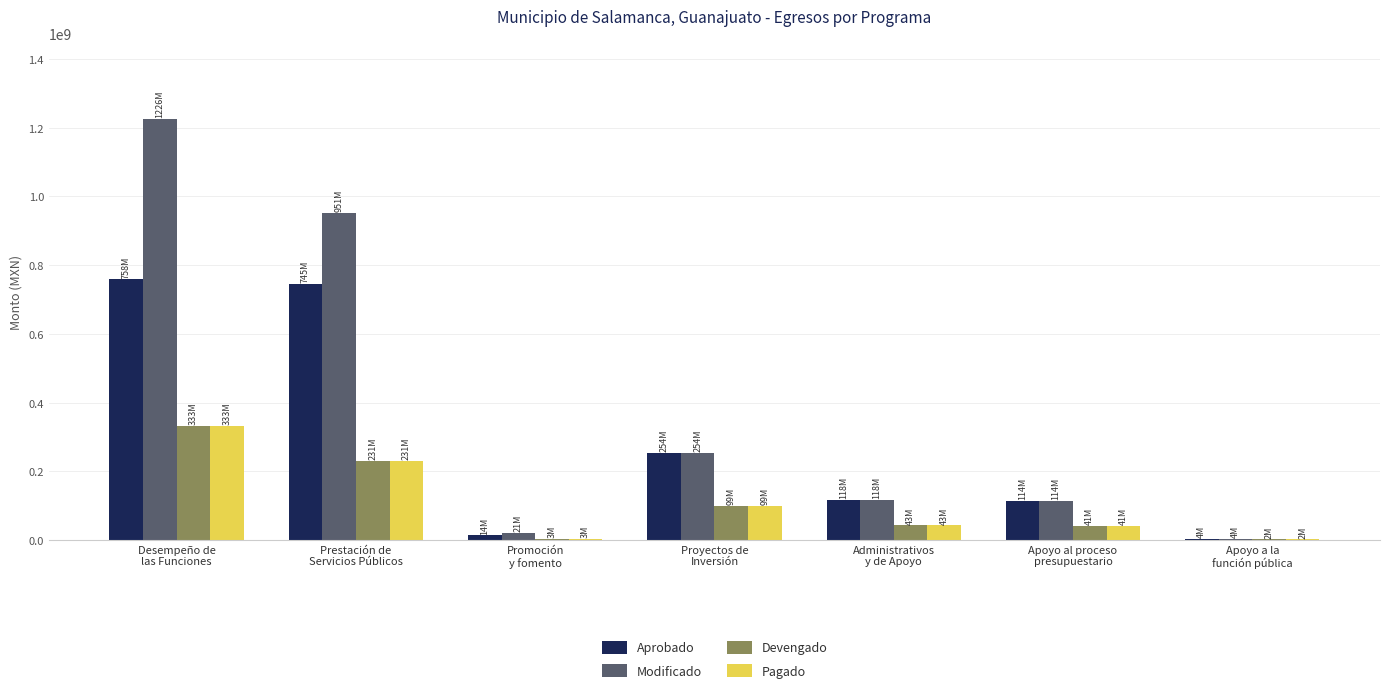

What are all the series names shown in the legend?

Aprobado, Modificado, Devengado, Pagado